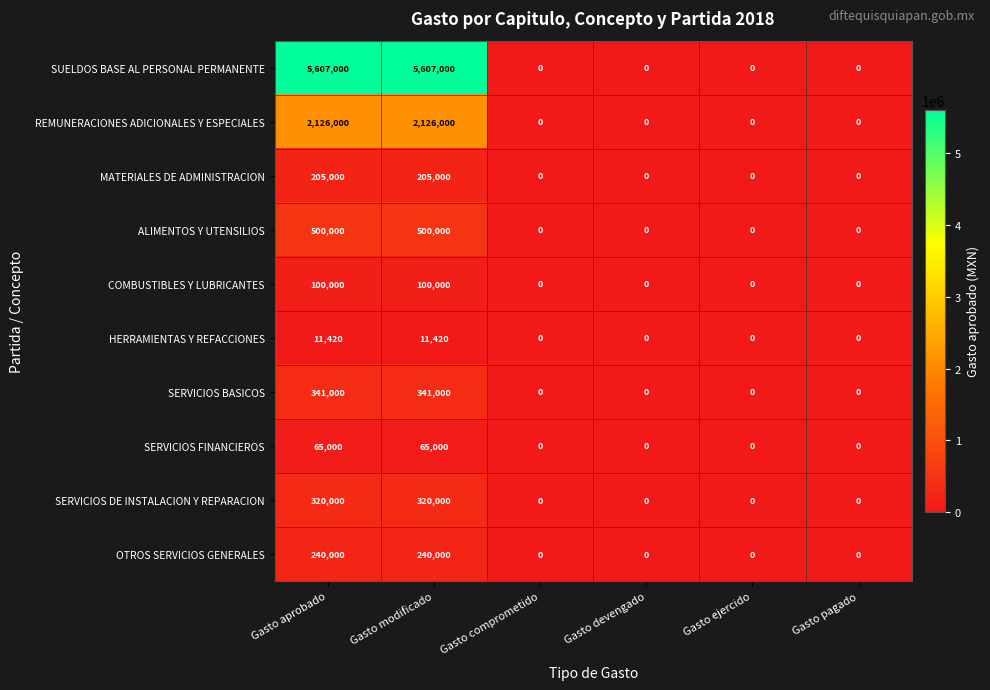

What is the difference between the second highest and minimum values in the REMUNERACIONES ADICIONALES Y ESPECIALES series?

2126000